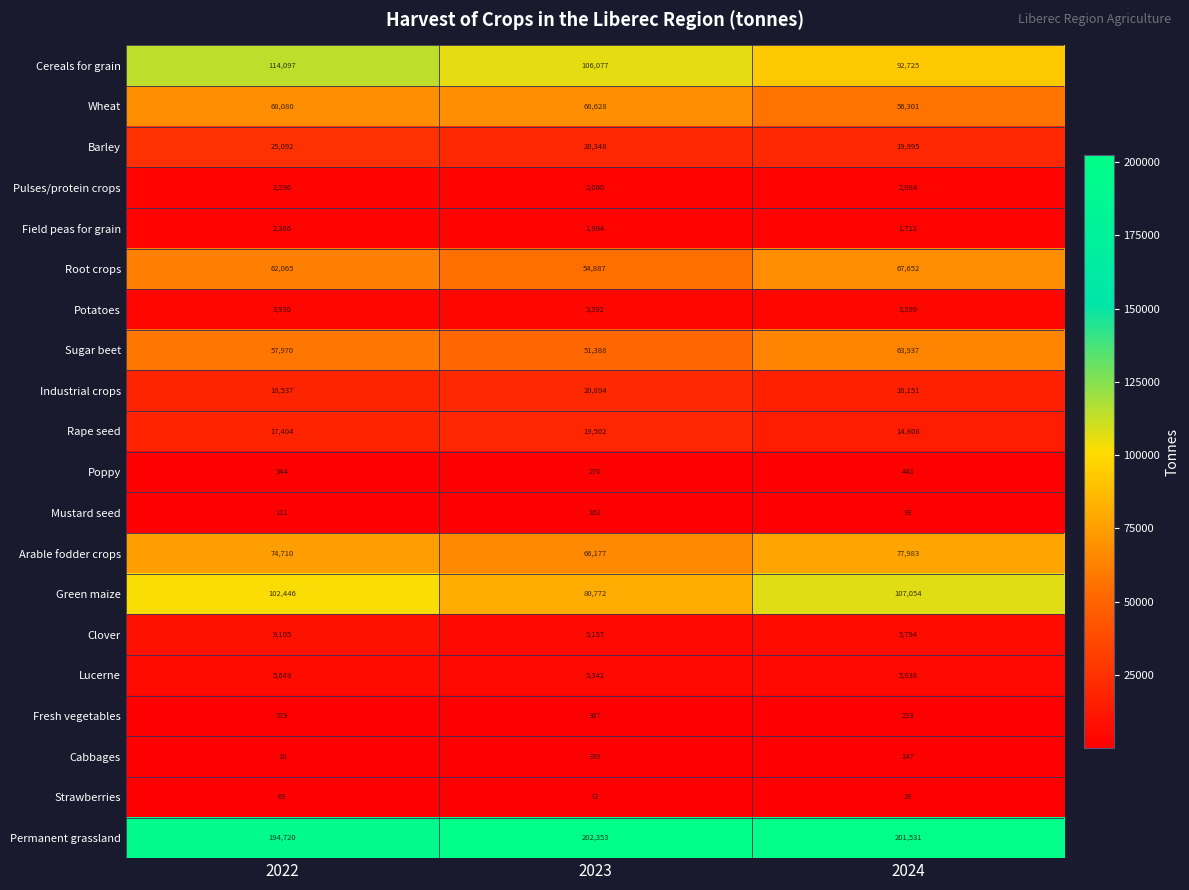

Which category has the lowest value across all series?

2022